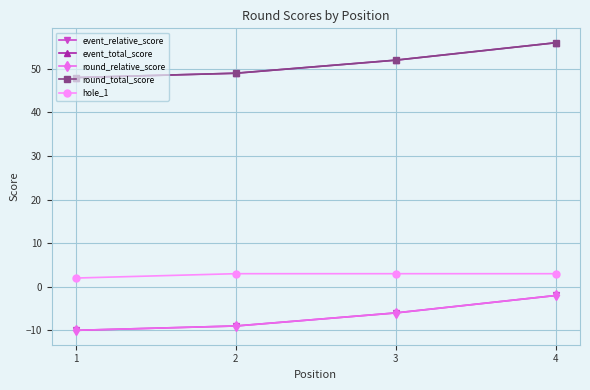

The value of event_relative_score at 4 is -2. True or false?

True